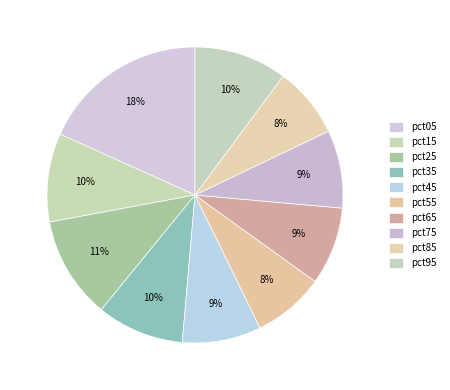

Which category has the biggest portion of the pie?

pct05